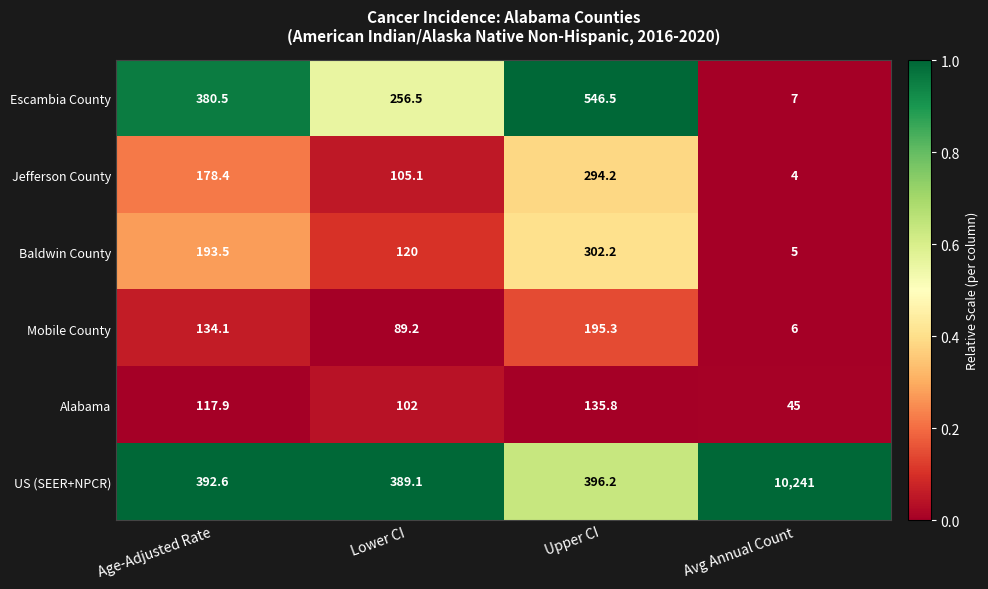

What is the total value across all series at Age-Adjusted Rate?

1397.0